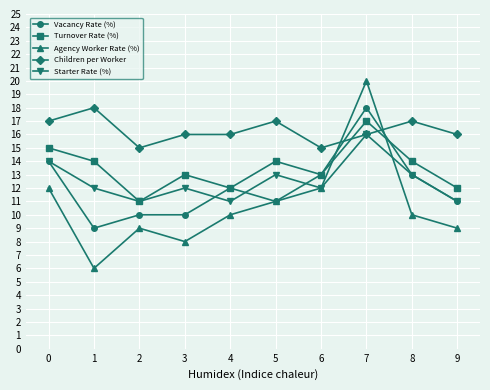

In Starter Rate (%), how many points are higher than both neighbors (excluding endpoints)?

3